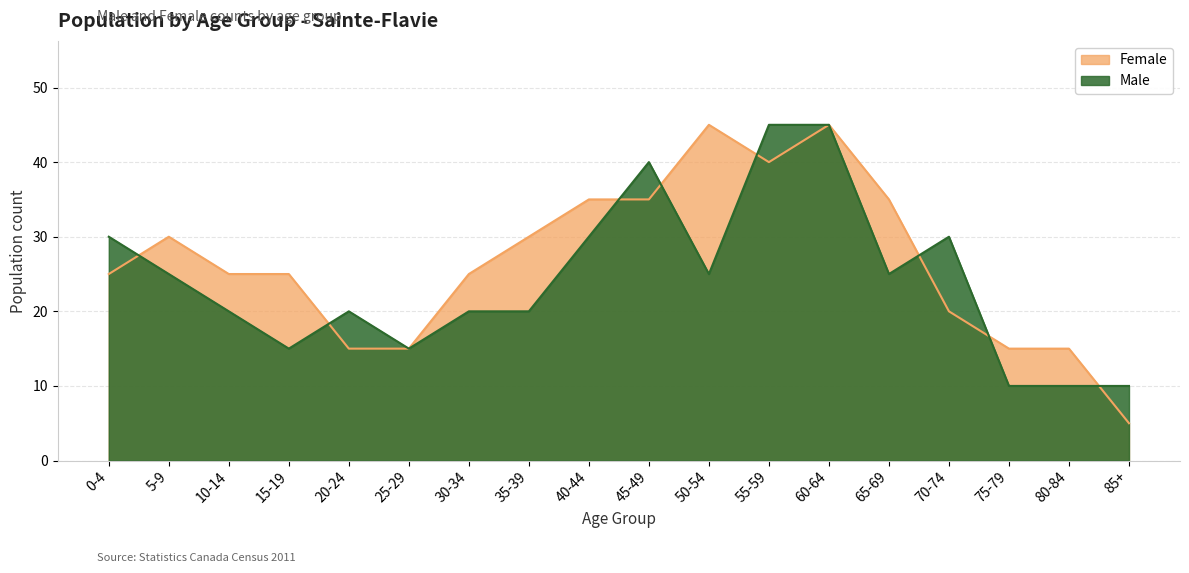

What is the smallest value displayed?

5